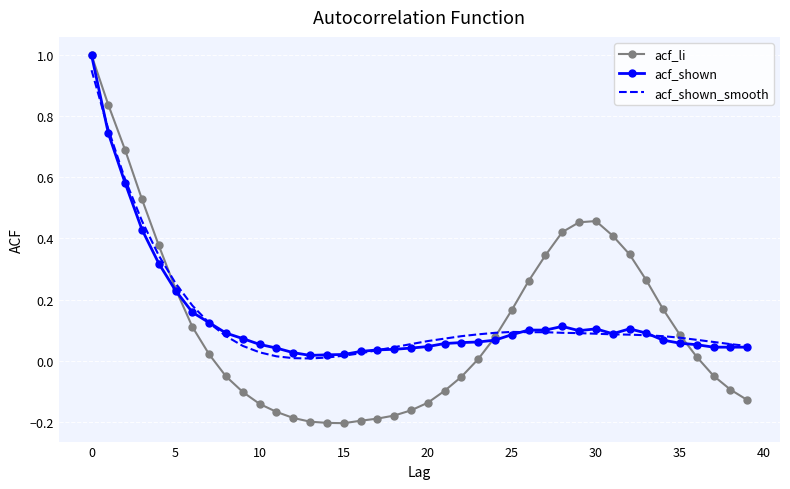

Reading left to right, list all the values displayed in this chart.

acf_li: 1.0	0.8	0.7	0.5	0.4	0.2	0.1	0.0	-0.1	-0.1	-0.1	-0.2	-0.2	-0.2	-0.2	-0.2	-0.2	-0.2	-0.2	-0.2	-0.1	-0.1	-0.1	0.0	0.1	0.2	0.3	0.3	0.4	0.5	0.5	0.4	0.3	0.3	0.2	0.1	0.0	-0.1	-0.1	-0.1
acf_shown: 1.0	0.7	0.6	0.4	0.3	0.2	0.2	0.1	0.1	0.1	0.1	0.0	0.0	0.0	0.0	0.0	0.0	0.0	0.0	0.0	0.0	0.1	0.1	0.1	0.1	0.1	0.1	0.1	0.1	0.1	0.1	0.1	0.1	0.1	0.1	0.1	0.1	0.0	0.0	0.0
acf_shown_smooth: 1.0	0.8	0.6	0.5	0.3	0.3	0.2	0.1	0.1	0.0	0.0	0.0	0.0	0.0	0.0	0.0	0.0	0.0	0.0	0.1	0.1	0.1	0.1	0.1	0.1	0.1	0.1	0.1	0.1	0.1	0.1	0.1	0.1	0.1	0.1	0.1	0.1	0.1	0.1	0.0